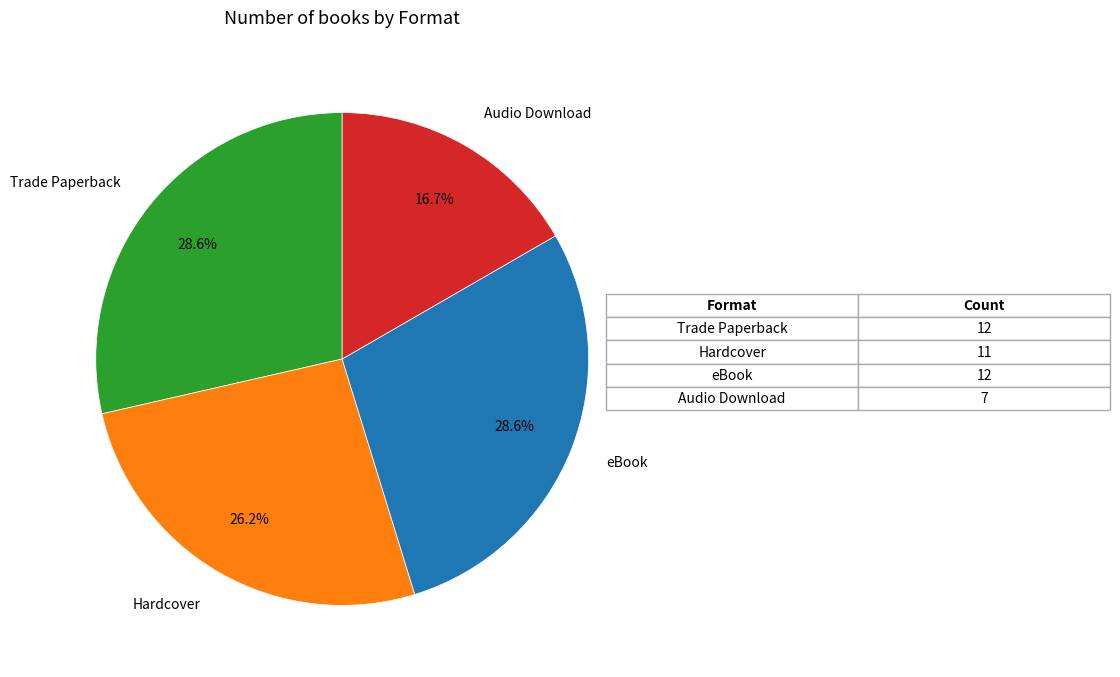

How many slices are in this pie chart?

4